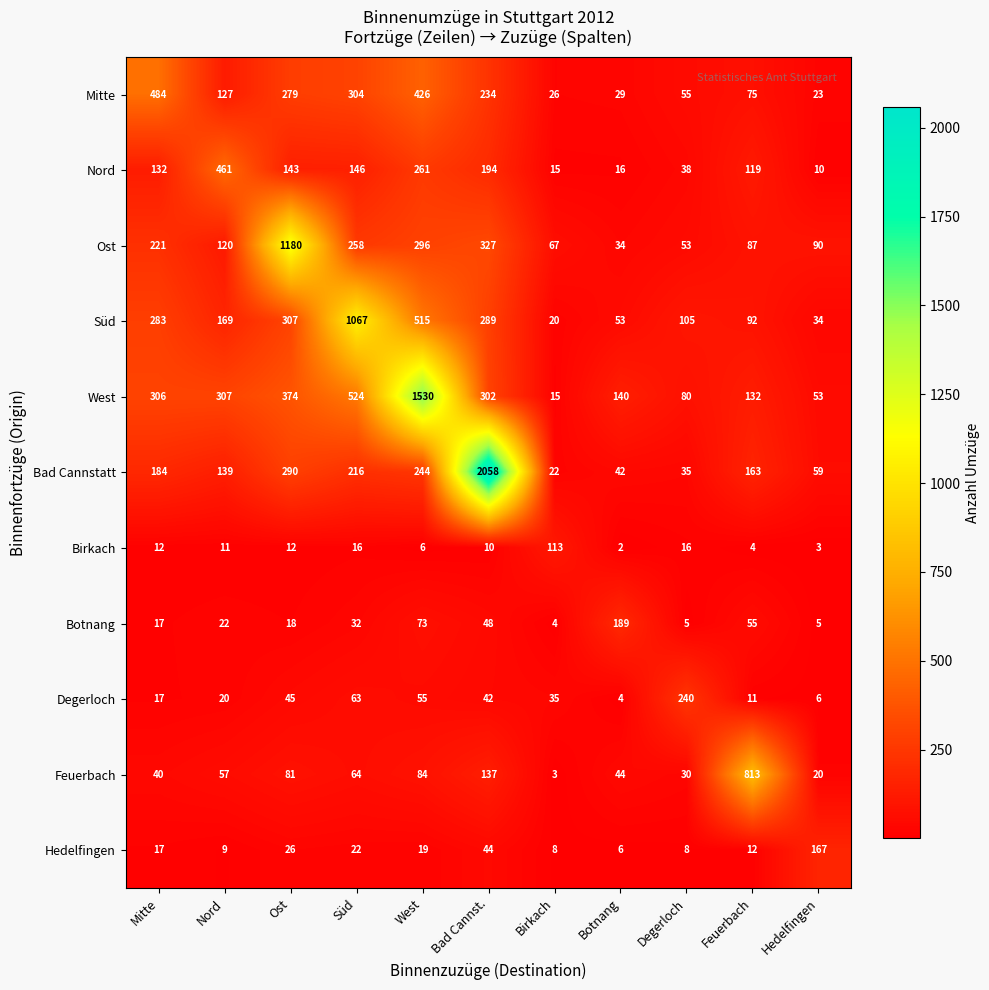

At which category does the chart reach its peak across all series?

Bad Cannst.